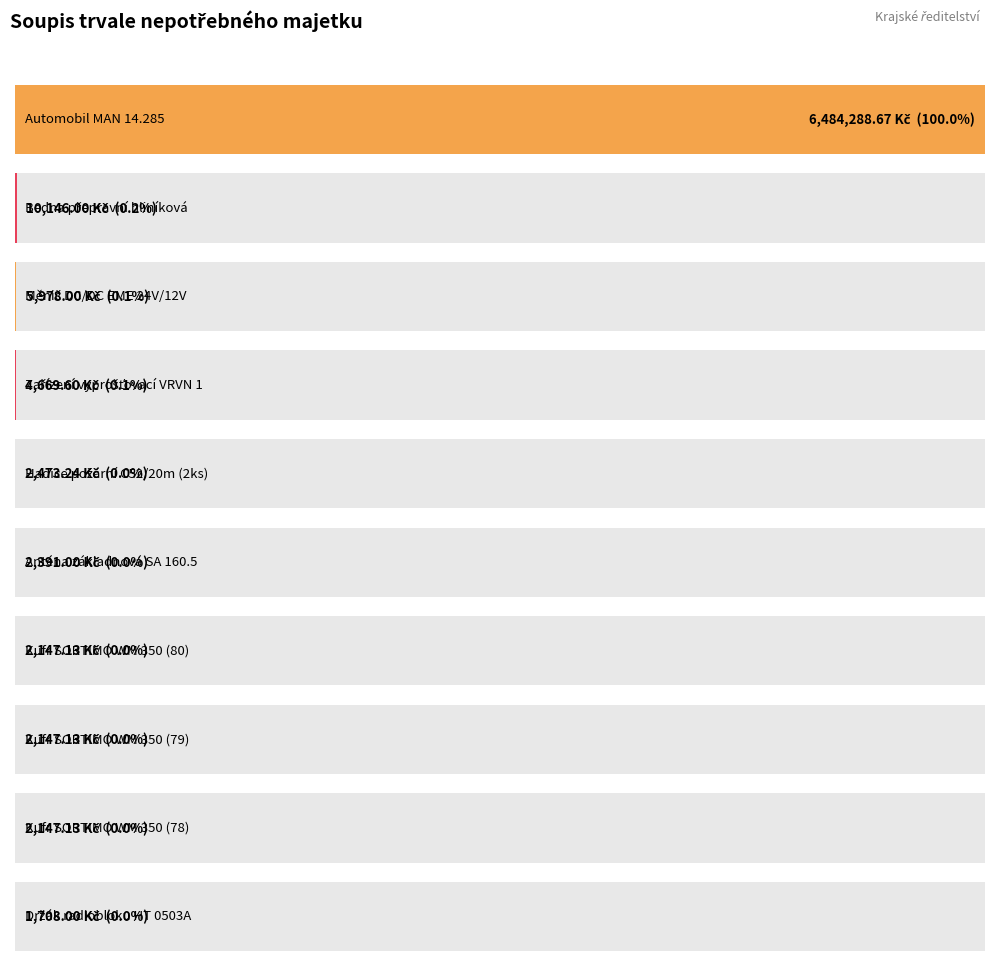

The chart shows a value of 8040.9 at 4. True or false?

False